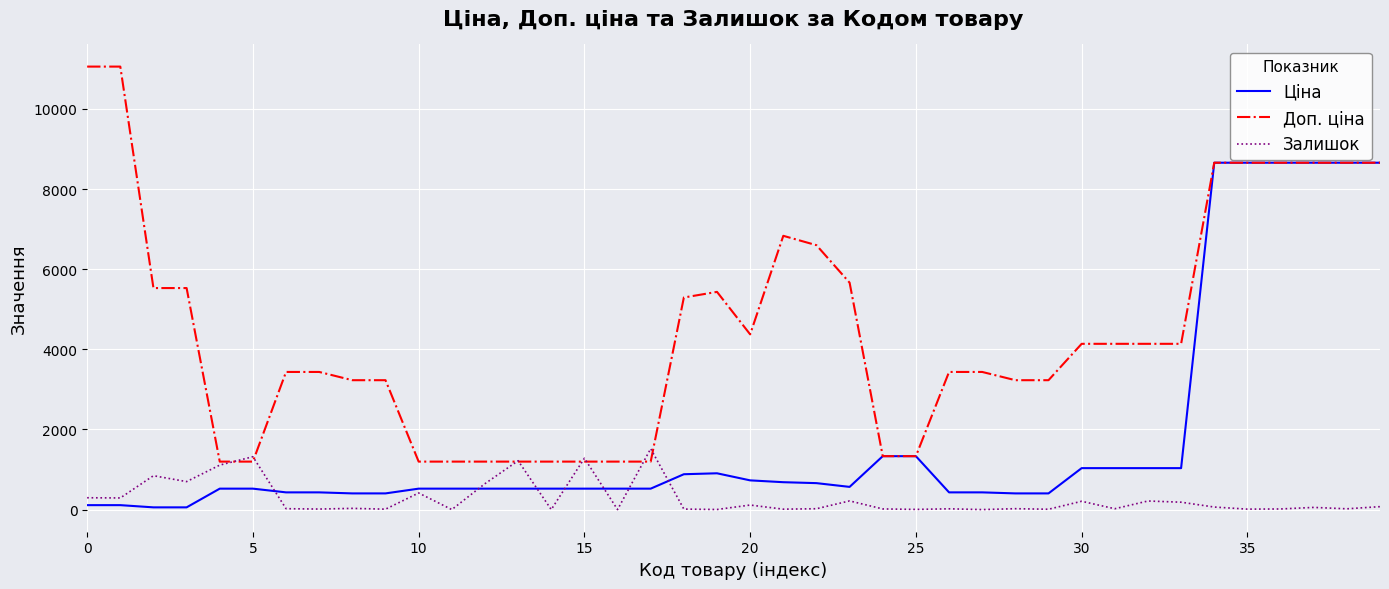

How many lines are shown in the chart?

3